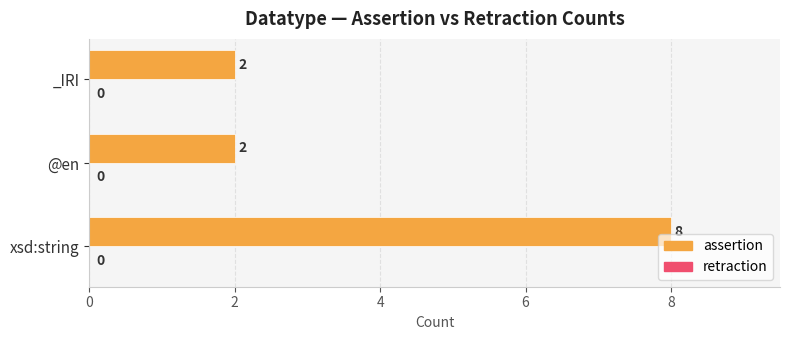

How many distinct data groups are displayed?

1